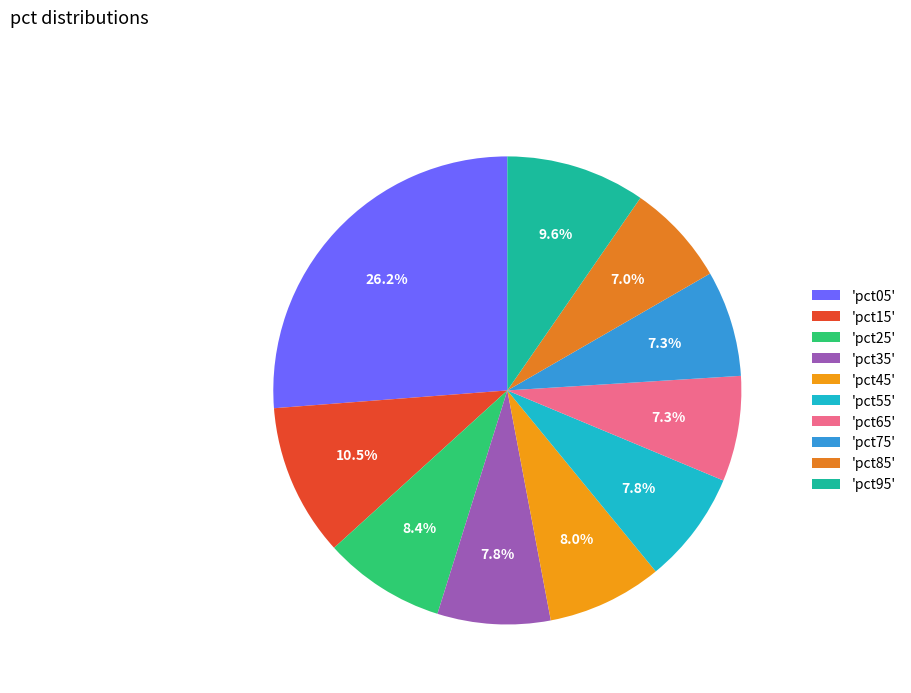

Is there a majority slice in this chart?

No